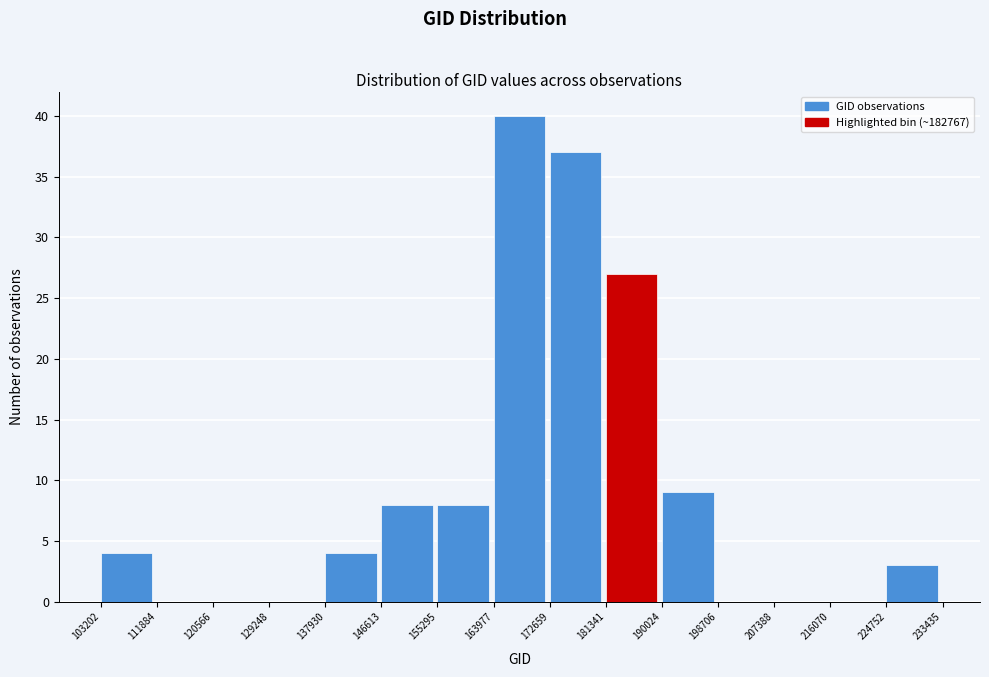

How tall is the bar that spans 146613 to 155295 on the x-axis? The values are not printed on the chart, so give them approximately, as read against the axis.

8